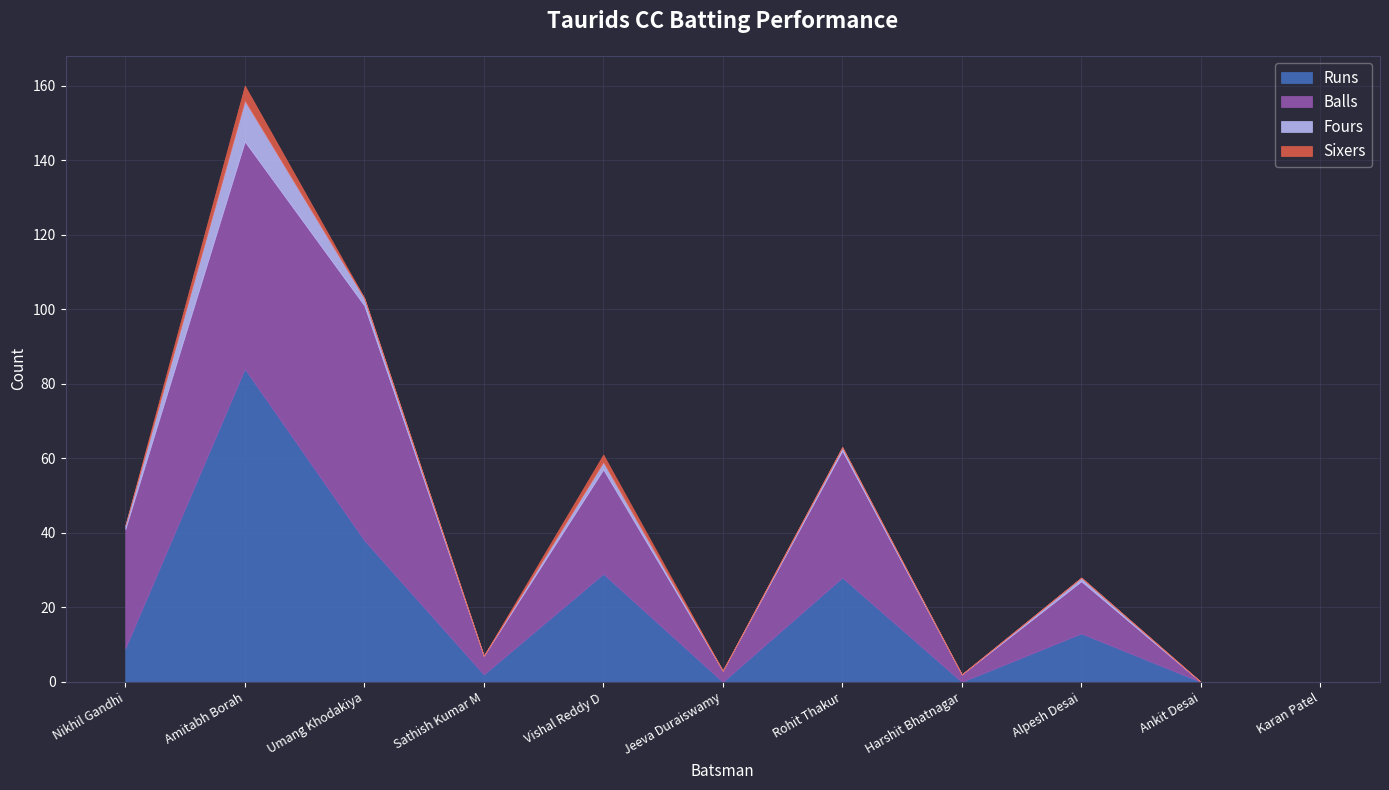

True or false: Sixers and Balls cross at least once.

False